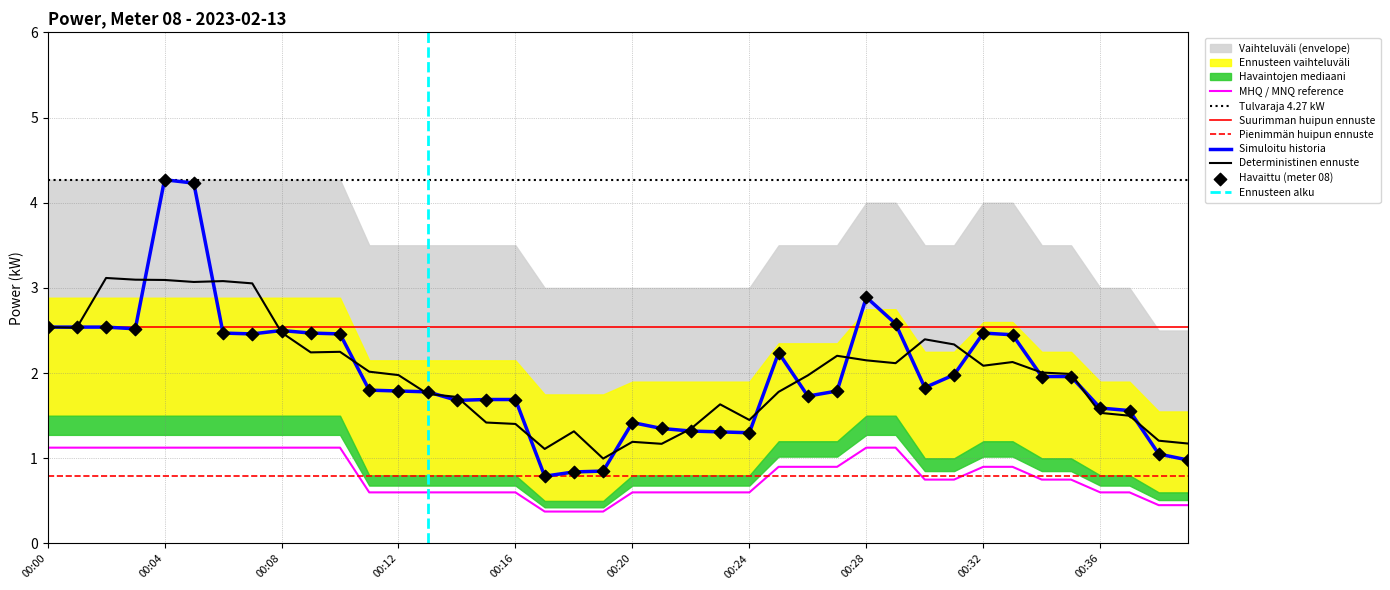

Between 00:14 and 00:00, which is larger?

00:00